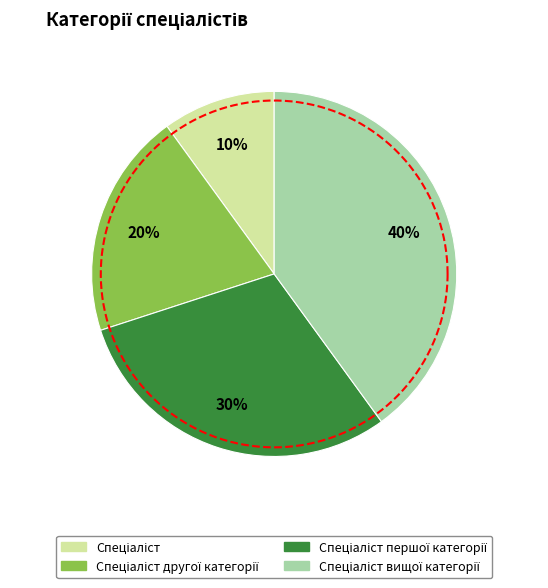

Which slice is the smallest?

Спеціаліст